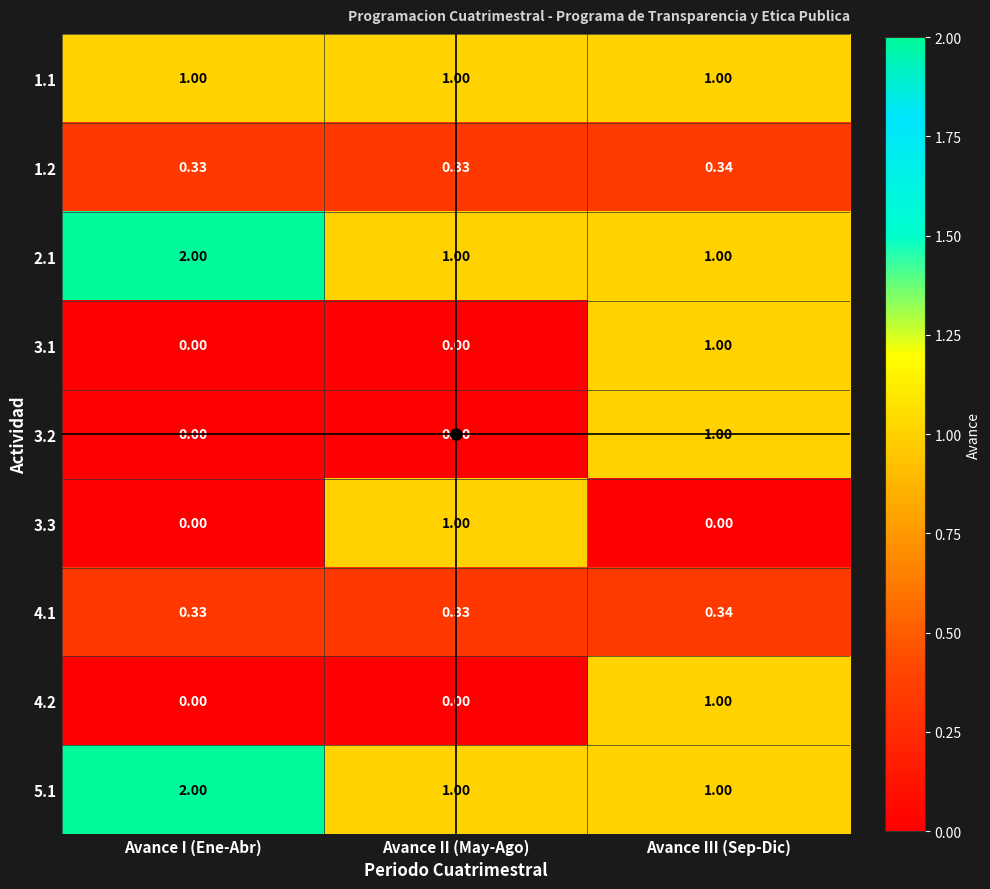

True or false: 3.3 has a value of 1.0 at Avance II (May-Ago).

True